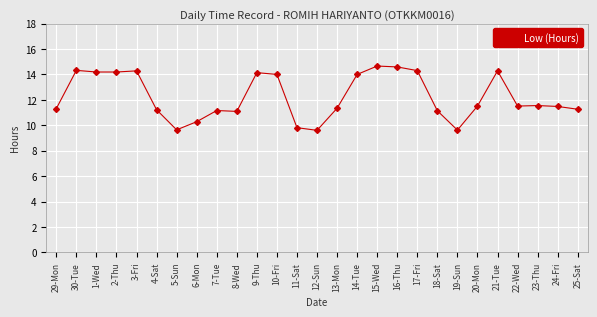

What is the label of the 5th point from the left?

3-Fri